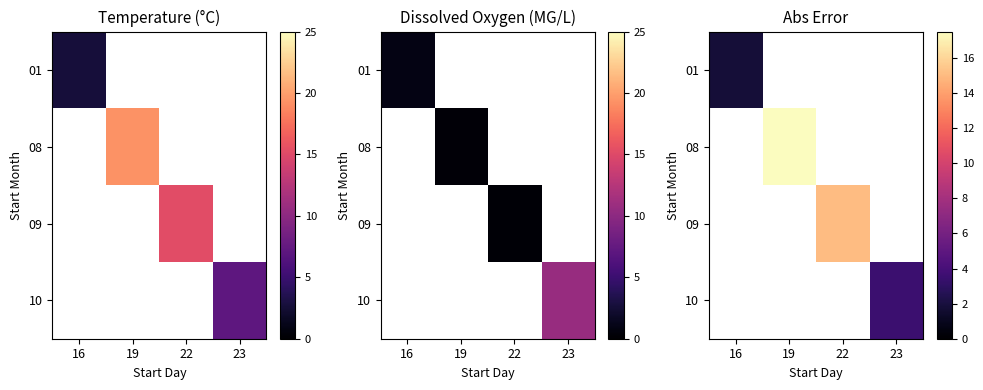

What is the maximum value for 01?

1.8